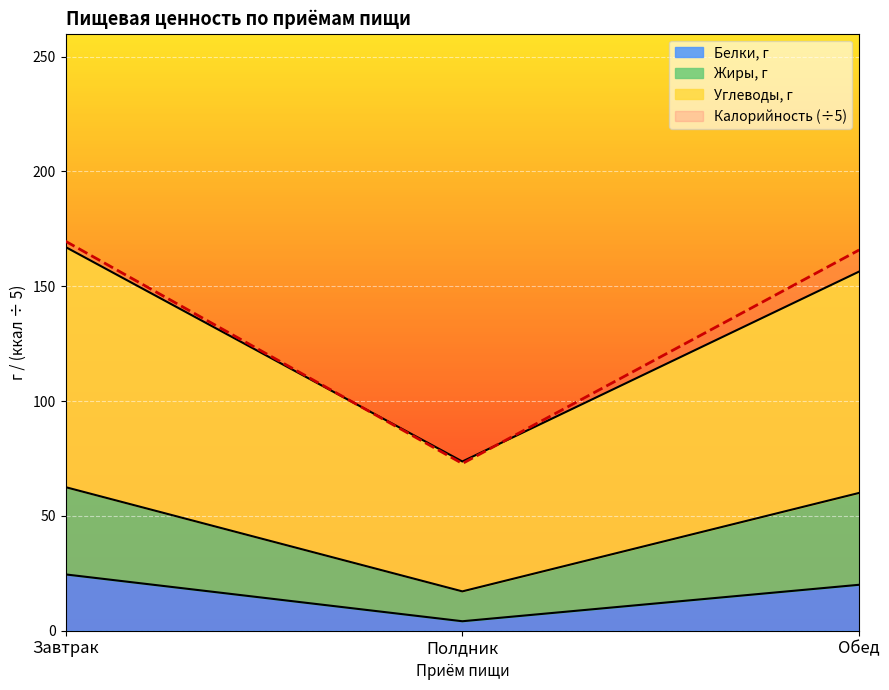

What is the minimum value shown in the chart?

4.1